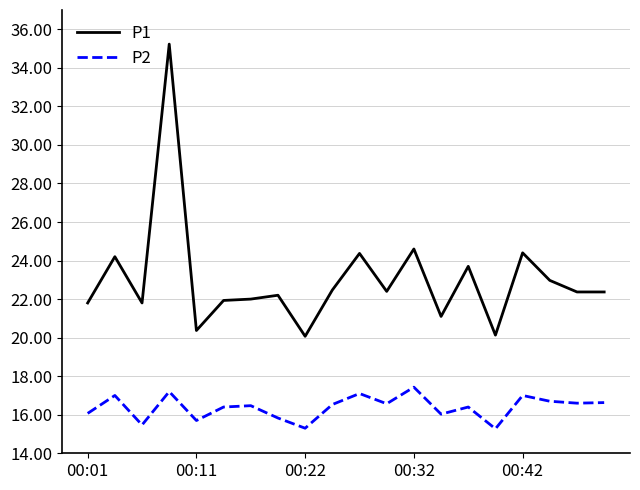

List the series in order of their peak value, highest first.

P1, P2